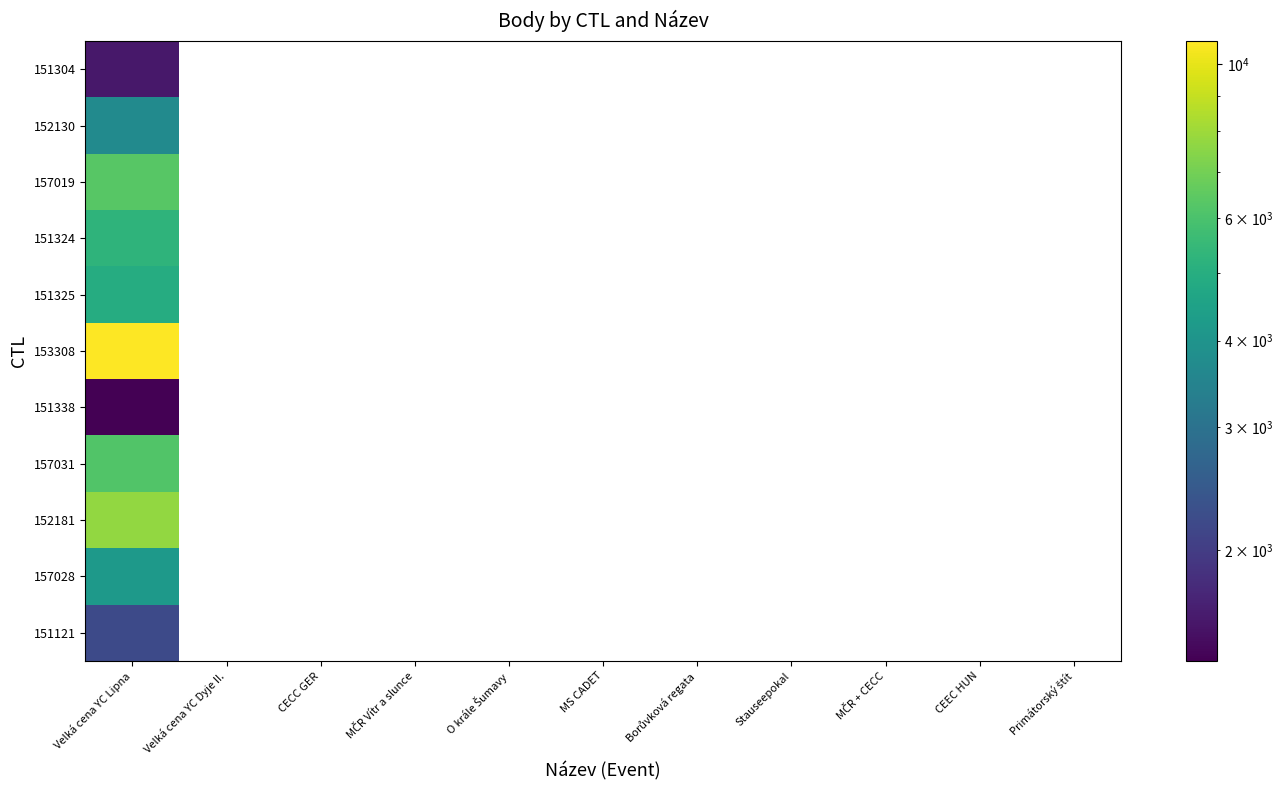

Reading left to right, extract all data points from this chart.

151304: Velká cena YC Lipna=1581	Velká cena YC Dyje II.=0	CECC GER=0	MČR Vítr a slunce=0	O krále Šumavy=0	MS CADET=0	Borůvková regata=0	Stauseepokal=0	MČR + CECC=0	CEEC HUN=0	Primátorský štít=0
152130: Velká cena YC Lipna=3689	Velká cena YC Dyje II.=0	CECC GER=0	MČR Vítr a slunce=0	O krále Šumavy=0	MS CADET=0	Borůvková regata=0	Stauseepokal=0	MČR + CECC=0	CEEC HUN=0	Primátorský štít=0
157019: Velká cena YC Lipna=6318	Velká cena YC Dyje II.=0	CECC GER=0	MČR Vítr a slunce=0	O krále Šumavy=0	MS CADET=0	Borůvková regata=0	Stauseepokal=0	MČR + CECC=0	CEEC HUN=0	Primátorský štít=0
151324: Velká cena YC Lipna=5279	Velká cena YC Dyje II.=0	CECC GER=0	MČR Vítr a slunce=0	O krále Šumavy=0	MS CADET=0	Borůvková regata=0	Stauseepokal=0	MČR + CECC=0	CEEC HUN=0	Primátorský štít=0
151325: Velká cena YC Lipna=4921	Velká cena YC Dyje II.=0	CECC GER=0	MČR Vítr a slunce=0	O krále Šumavy=0	MS CADET=0	Borůvková regata=0	Stauseepokal=0	MČR + CECC=0	CEEC HUN=0	Primátorský štít=0
153308: Velká cena YC Lipna=10787	Velká cena YC Dyje II.=0	CECC GER=0	MČR Vítr a slunce=0	O krále Šumavy=0	MS CADET=0	Borůvková regata=0	Stauseepokal=0	MČR + CECC=0	CEEC HUN=0	Primátorský štít=0
151338: Velká cena YC Lipna=1385	Velká cena YC Dyje II.=0	CECC GER=0	MČR Vítr a slunce=0	O krále Šumavy=0	MS CADET=0	Borůvková regata=0	Stauseepokal=0	MČR + CECC=0	CEEC HUN=0	Primátorský štít=0
157031: Velká cena YC Lipna=6154	Velká cena YC Dyje II.=0	CECC GER=0	MČR Vítr a slunce=0	O krále Šumavy=0	MS CADET=0	Borůvková regata=0	Stauseepokal=0	MČR + CECC=0	CEEC HUN=0	Primátorský štít=0
152181: Velká cena YC Lipna=7741	Velká cena YC Dyje II.=0	CECC GER=0	MČR Vítr a slunce=0	O krále Šumavy=0	MS CADET=0	Borůvková regata=0	Stauseepokal=0	MČR + CECC=0	CEEC HUN=0	Primátorský štít=0
157028: Velká cena YC Lipna=4218	Velká cena YC Dyje II.=0	CECC GER=0	MČR Vítr a slunce=0	O krále Šumavy=0	MS CADET=0	Borůvková regata=0	Stauseepokal=0	MČR + CECC=0	CEEC HUN=0	Primátorský štít=0
151121: Velká cena YC Lipna=2202	Velká cena YC Dyje II.=0	CECC GER=0	MČR Vítr a slunce=0	O krále Šumavy=0	MS CADET=0	Borůvková regata=0	Stauseepokal=0	MČR + CECC=0	CEEC HUN=0	Primátorský štít=0